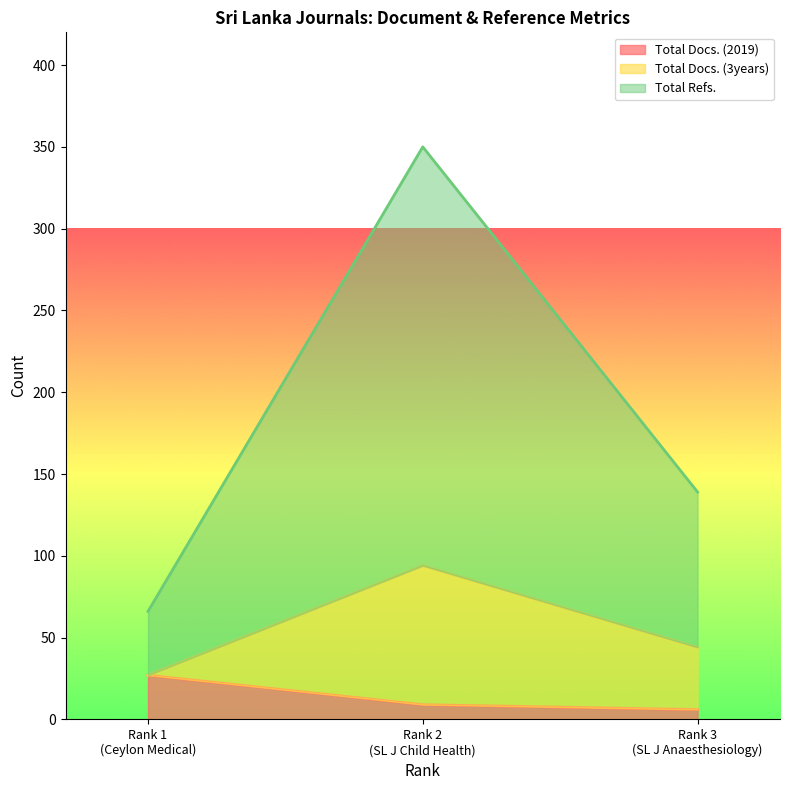

What is the highest value of the Total Docs. (2019) series?

27